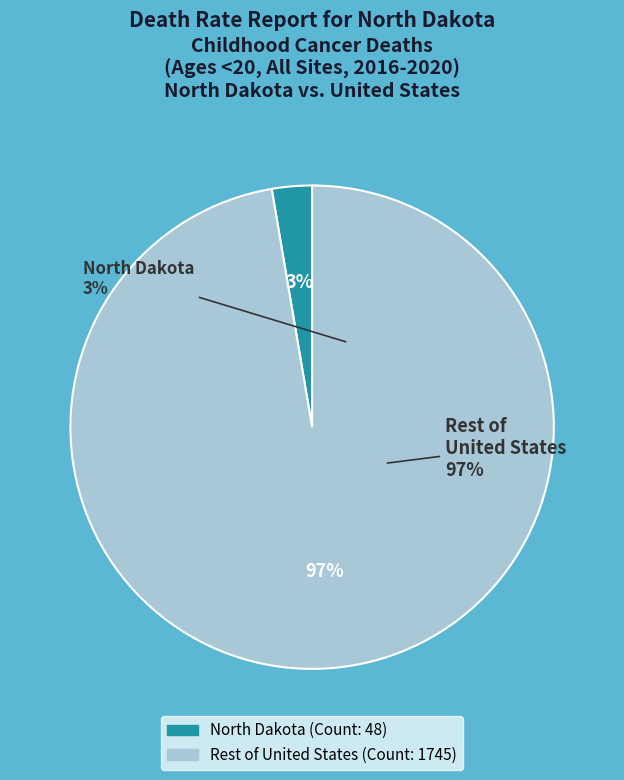

Which category has the smallest portion of the pie?

North Dakota